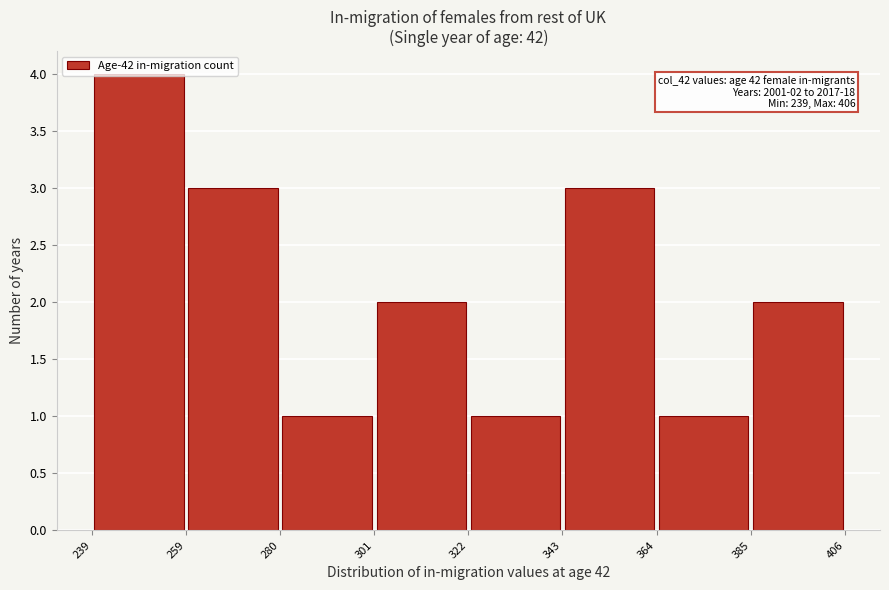

Which range on the x-axis has the tallest bar?

239 to 259